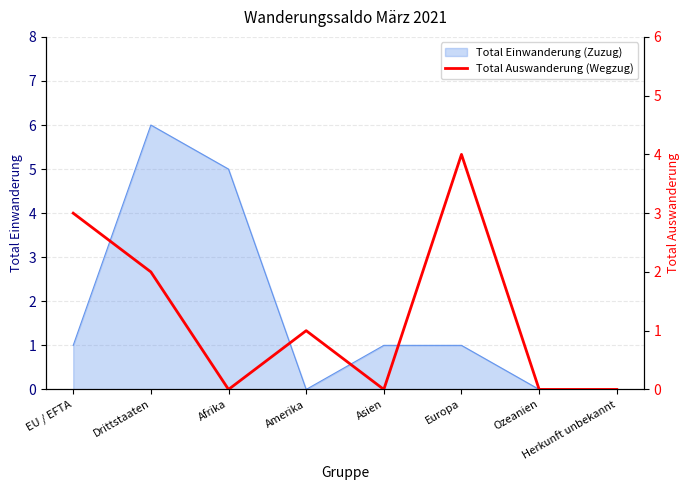

How many points are lower than both their immediate neighbors (excluding endpoints)?

2